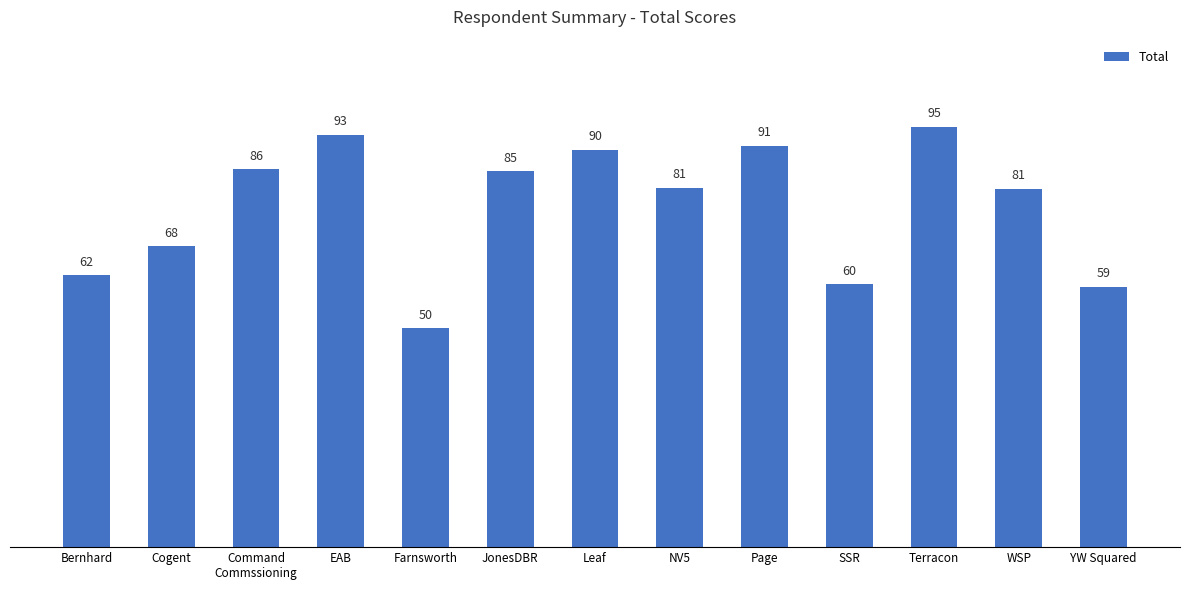

What is the smallest value displayed?

49.6